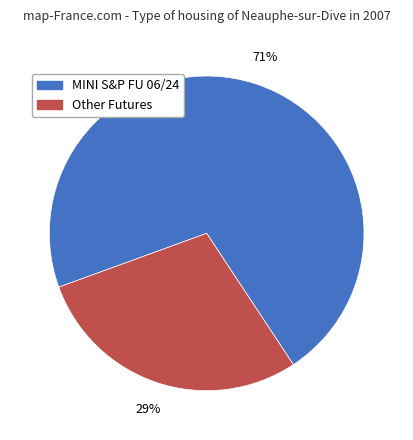

To the nearest percent, what is the average slice percentage?

50%